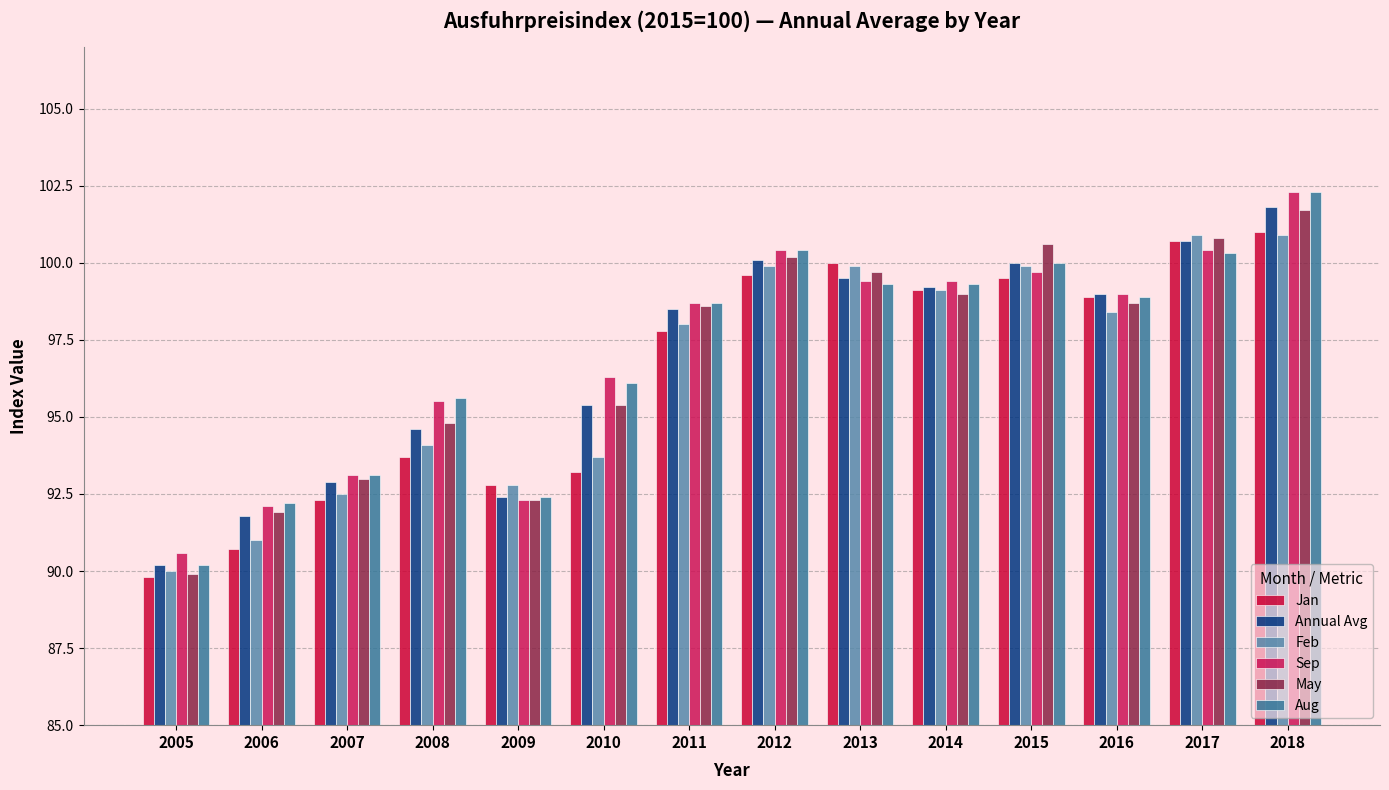

Which label corresponds to the smallest value in the chart?

2005